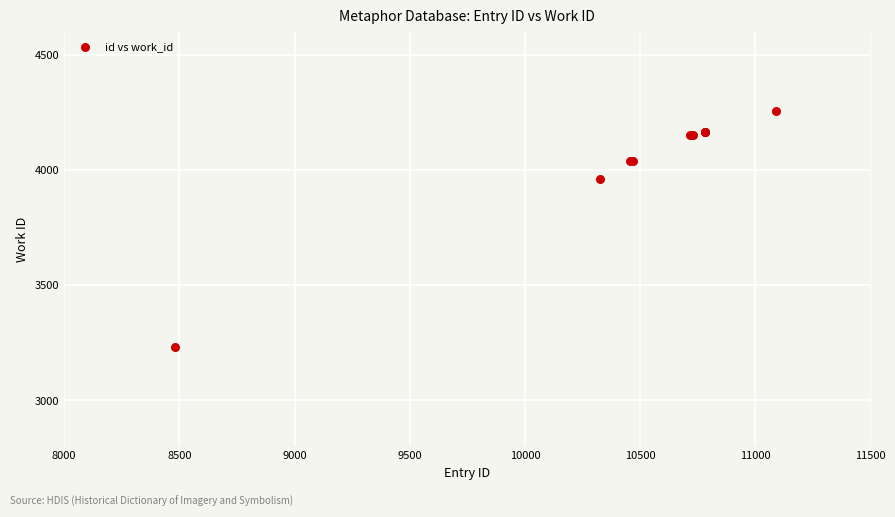

What Y value in the scatter plot is closest to 3744?

3963